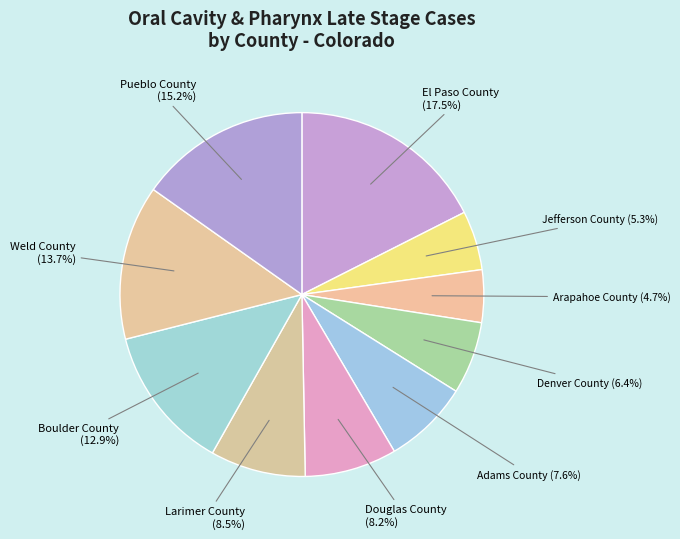

To the nearest percent, what is the average slice percentage?

10%